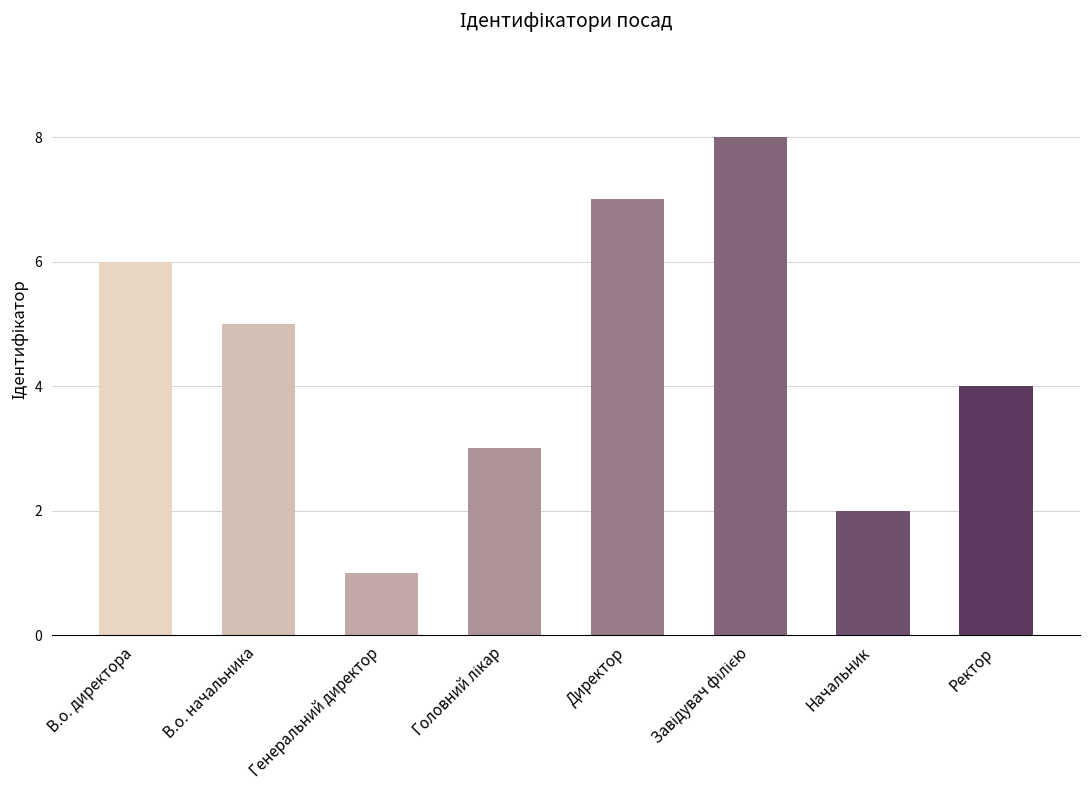

Reading right to left, extract all data points from this chart.

4	2	8	7	3	1	5	6